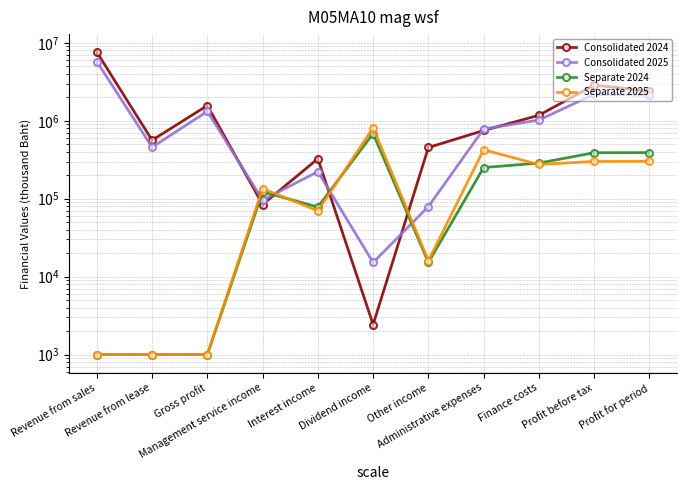

Is the value of Separate 2025 at Management service income greater than the value of Consolidated 2024 at Other income?

No